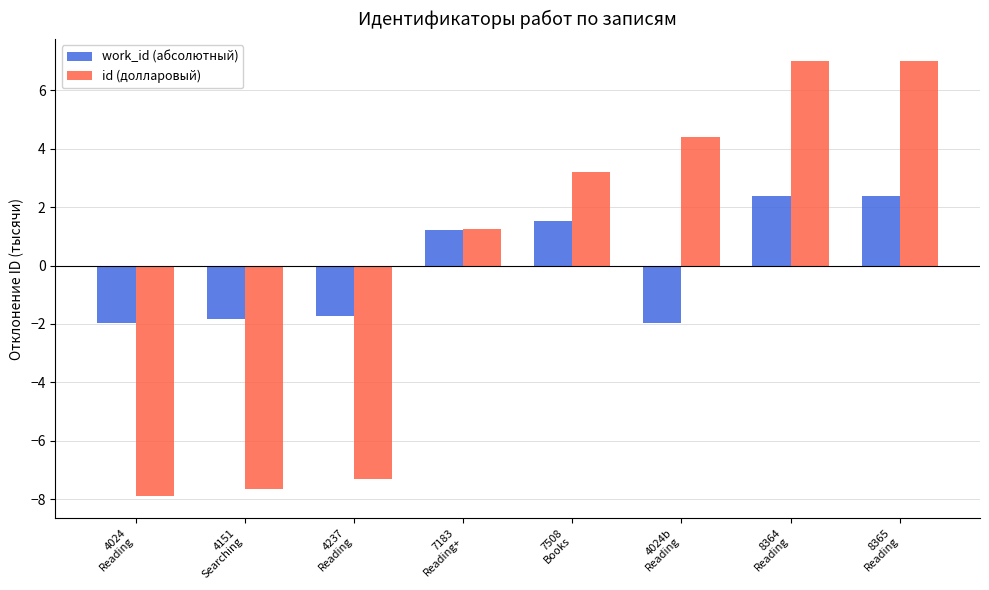

How many values in id (долларовый) are below zero?

3